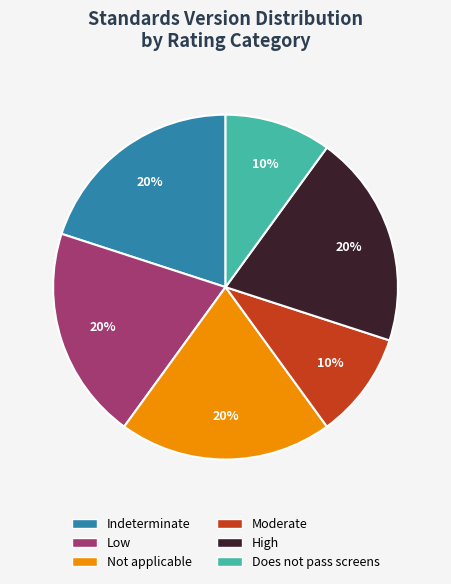

Is there a majority slice in this chart?

No